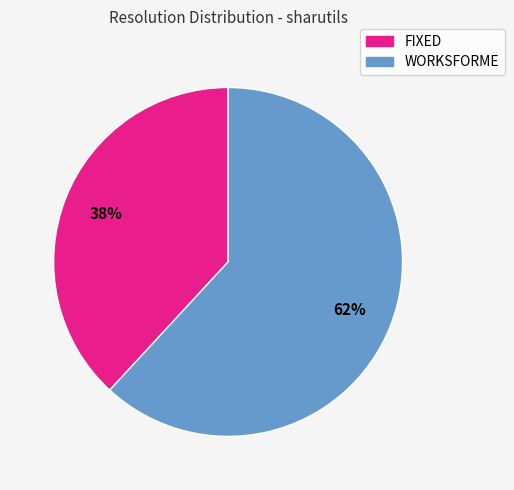

True or false: WORKSFORME accounts for 62% of the total.

True